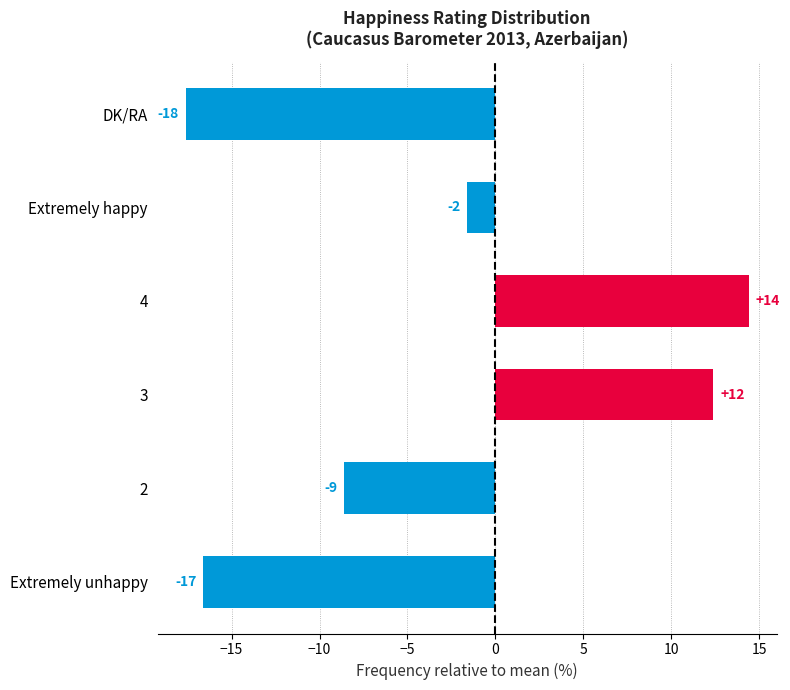

How many bars are there in total?

6